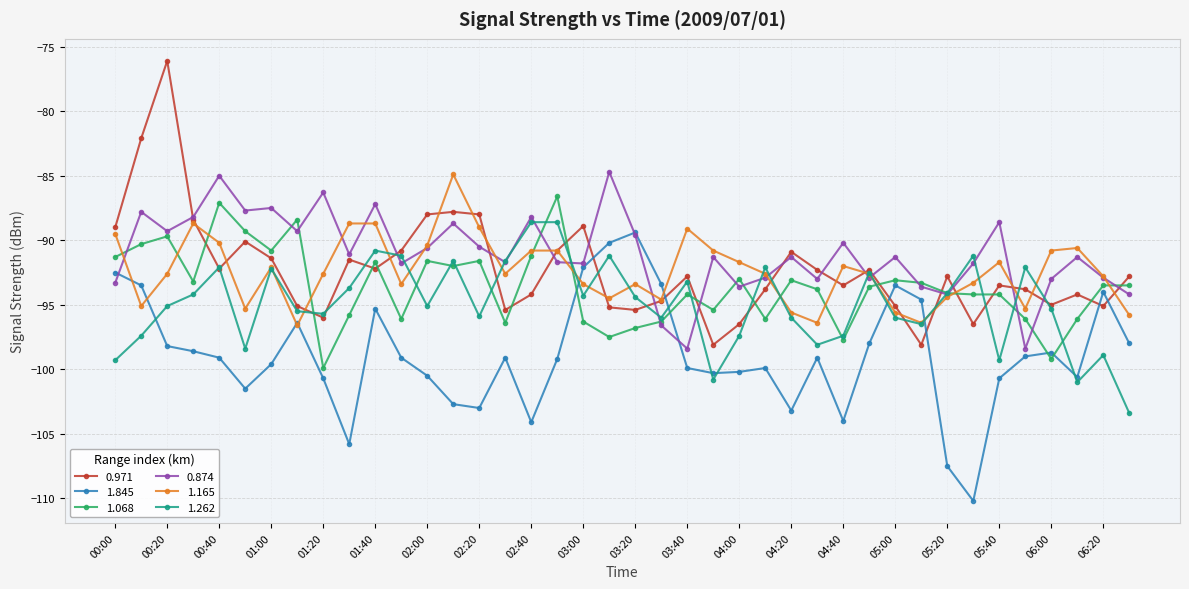

After their last crossing, which series has the higher values: 1.068 or 1.845?

1.068